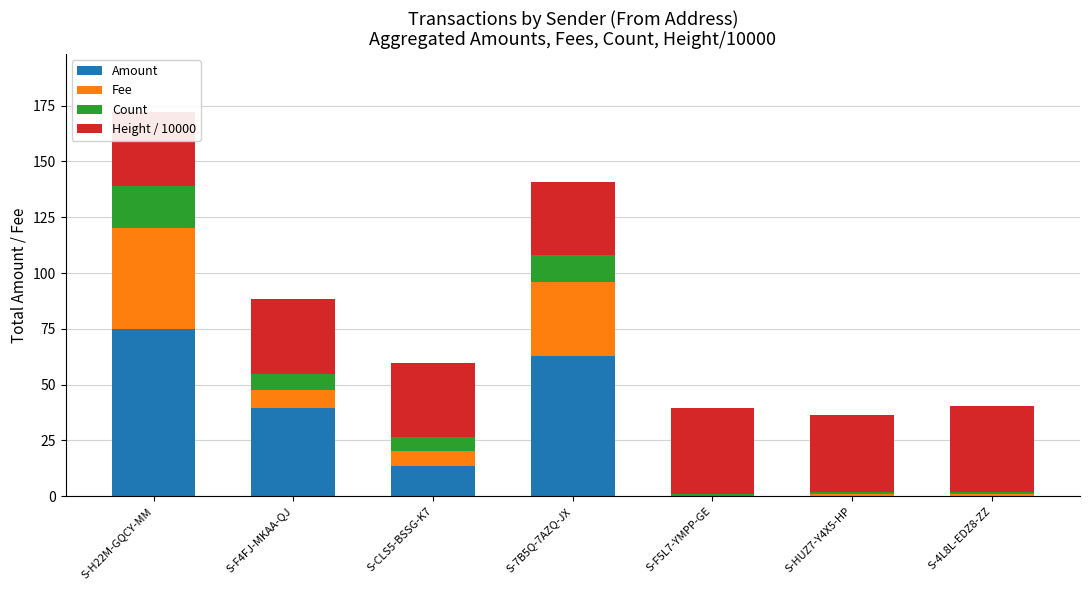

What is the average value of the Amount series?

27.3